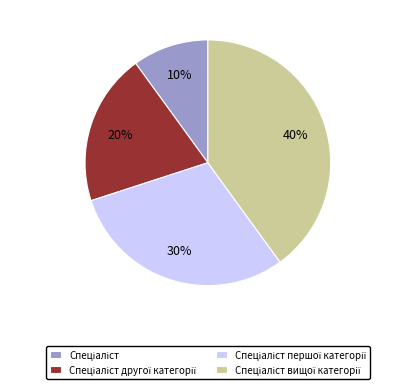

Is there any slice that represents more than half of the pie?

No